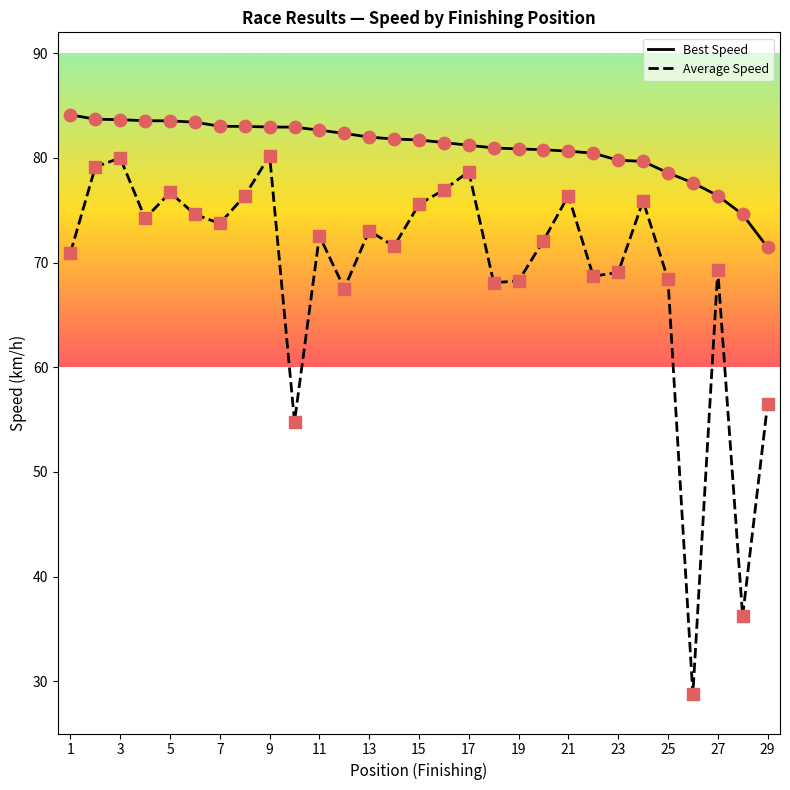

At how many categories does at least one series exceed 56?

29